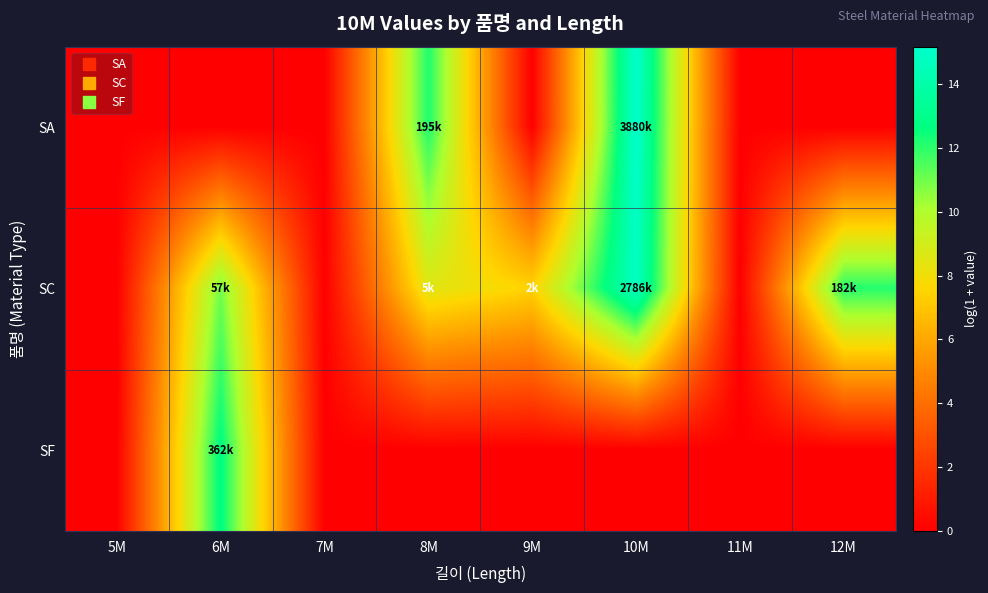

At which category is the sum across all series the highest?

10M